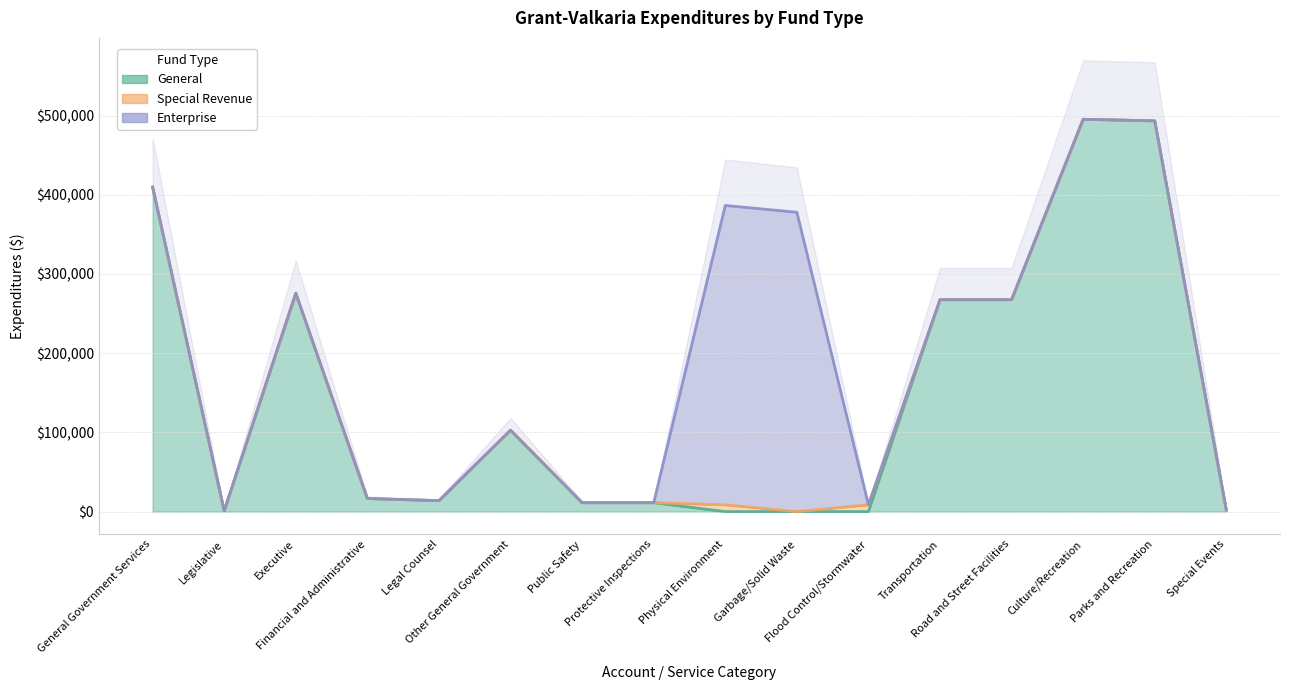

How many categories are shown in the chart?

16